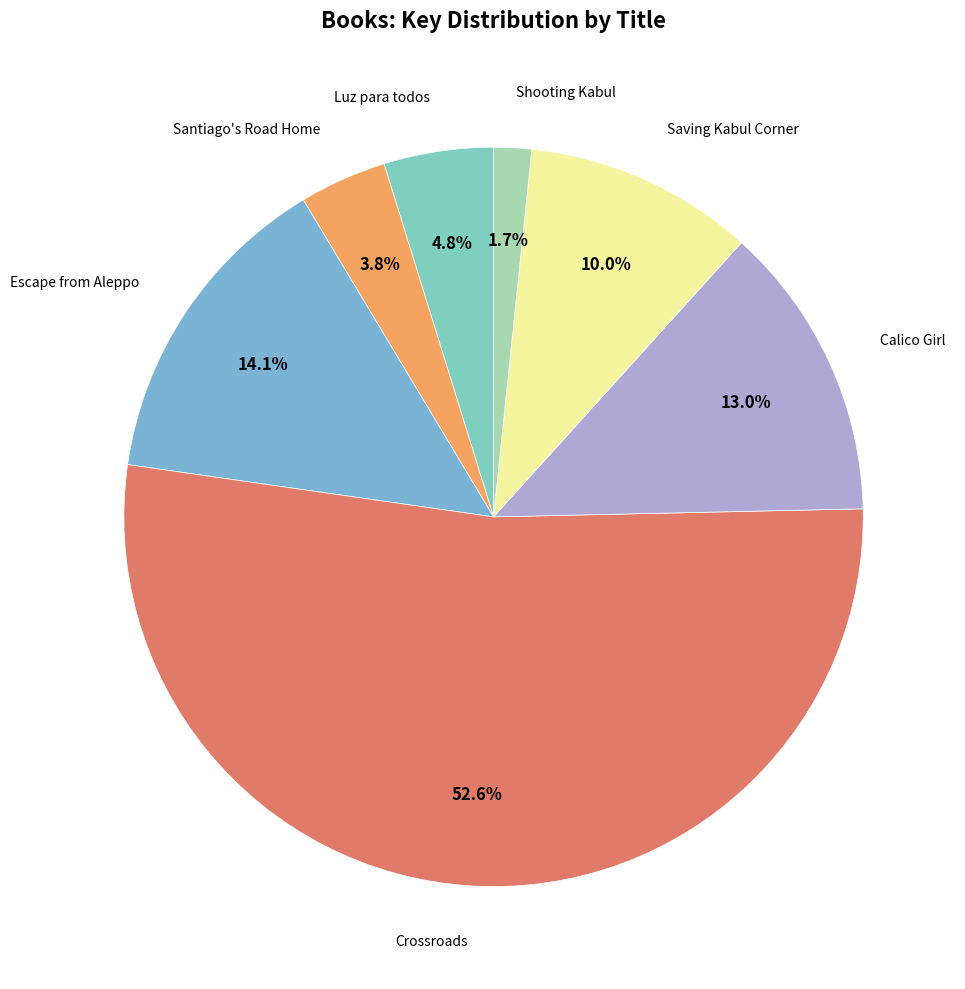

What is the largest slice in the pie chart?

Crossroads